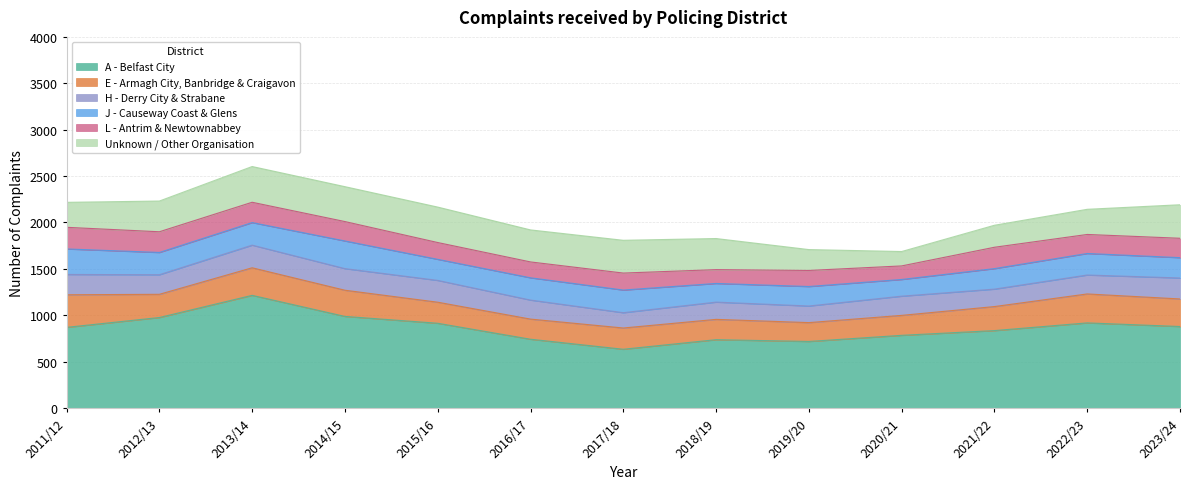

What value does the L - Antrim & Newtownabbey series have at 2012/13, to the nearest 5?

225